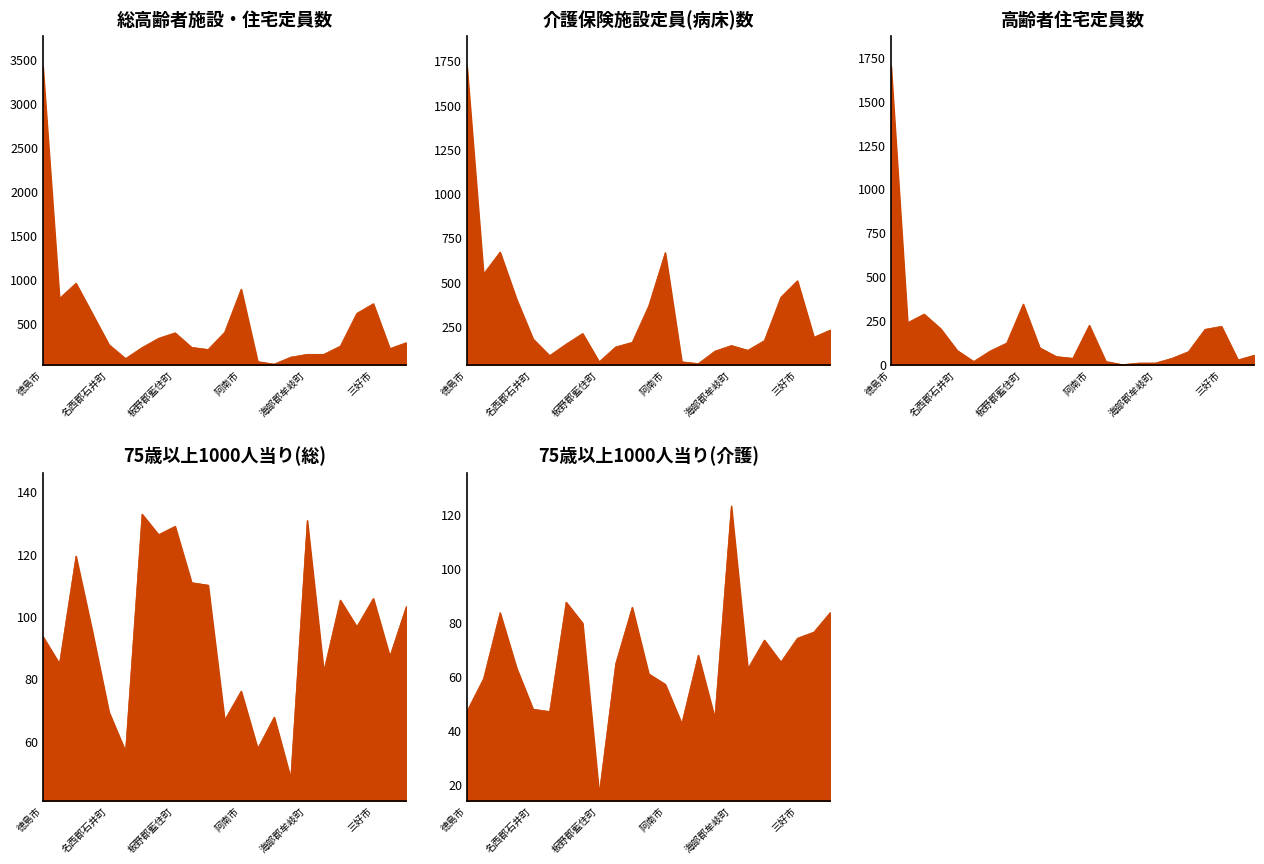

Is the value of 高齢者住宅定員数 at 勝浦郡上勝町 greater than the value of 介護保険施設定員(病床)数 at 三好市?

No